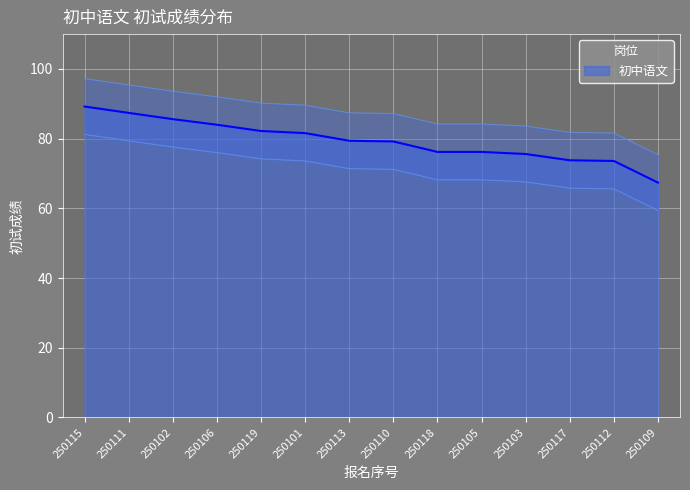

Reading right to left, transcribe all the data shown in this chart.

67.4	73.6	73.8	75.6	76.2	76.2	79.2	79.4	81.6	82.2	84.0	85.6	87.4	89.2